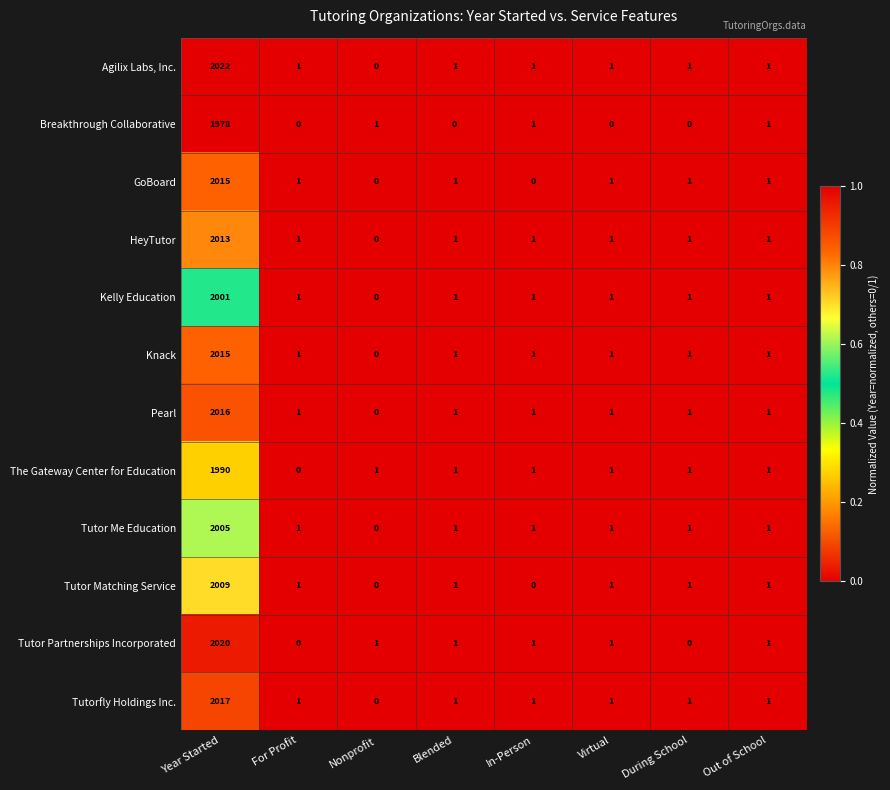

How many distinct data groups are displayed?

12